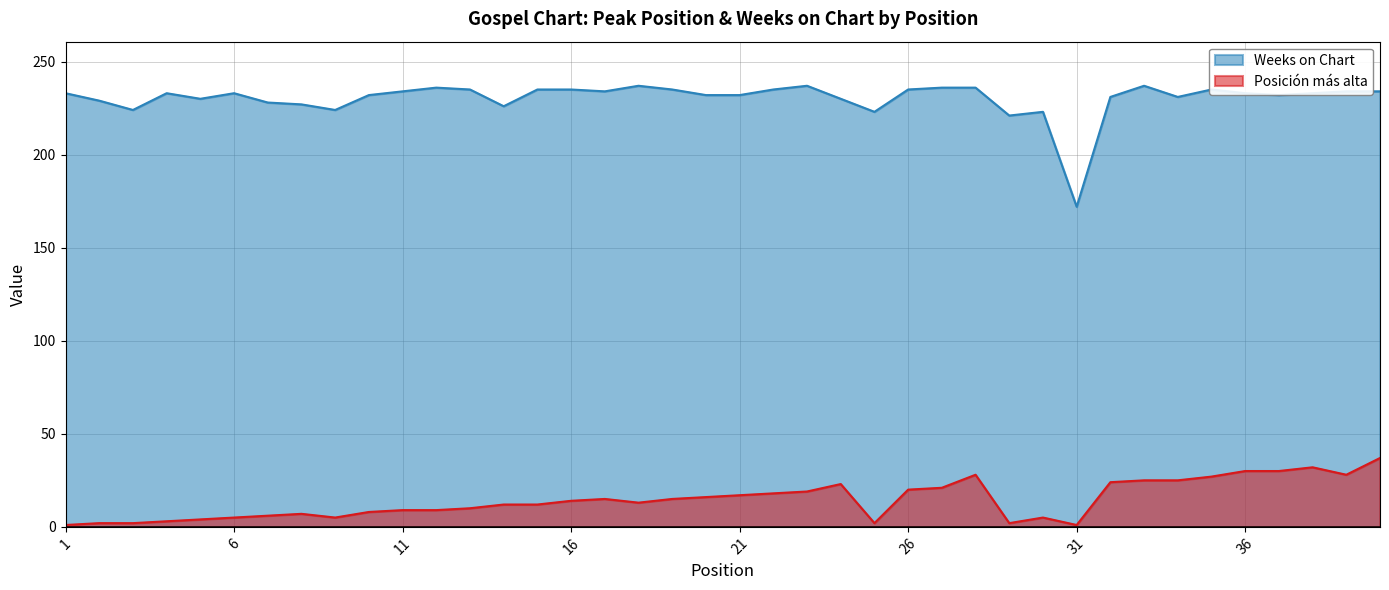

How many data points in Posición más alta are less than 14?

20